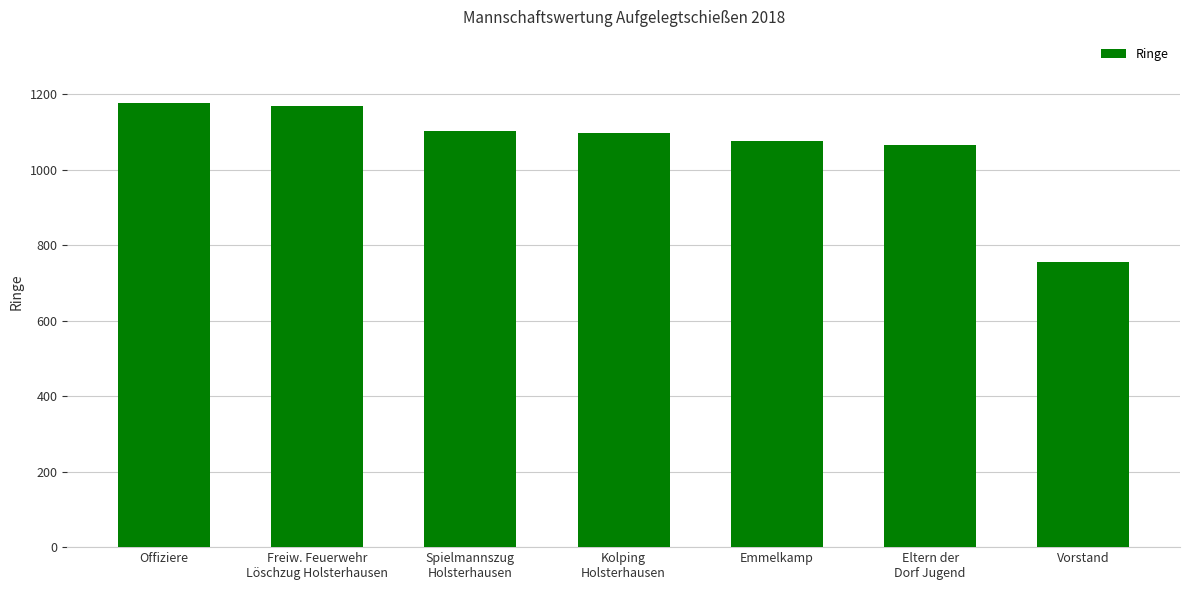

What is the minimum value shown in the chart?

755.9